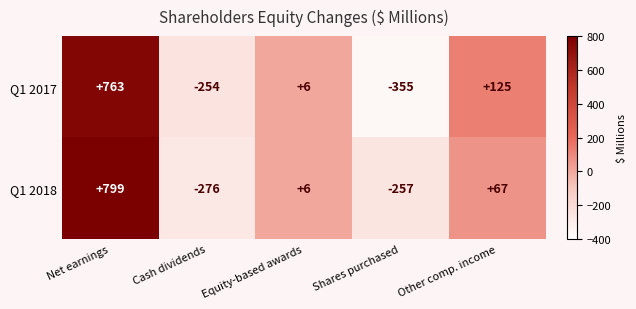

What is the lowest value of the Q1 2018 series?

-276